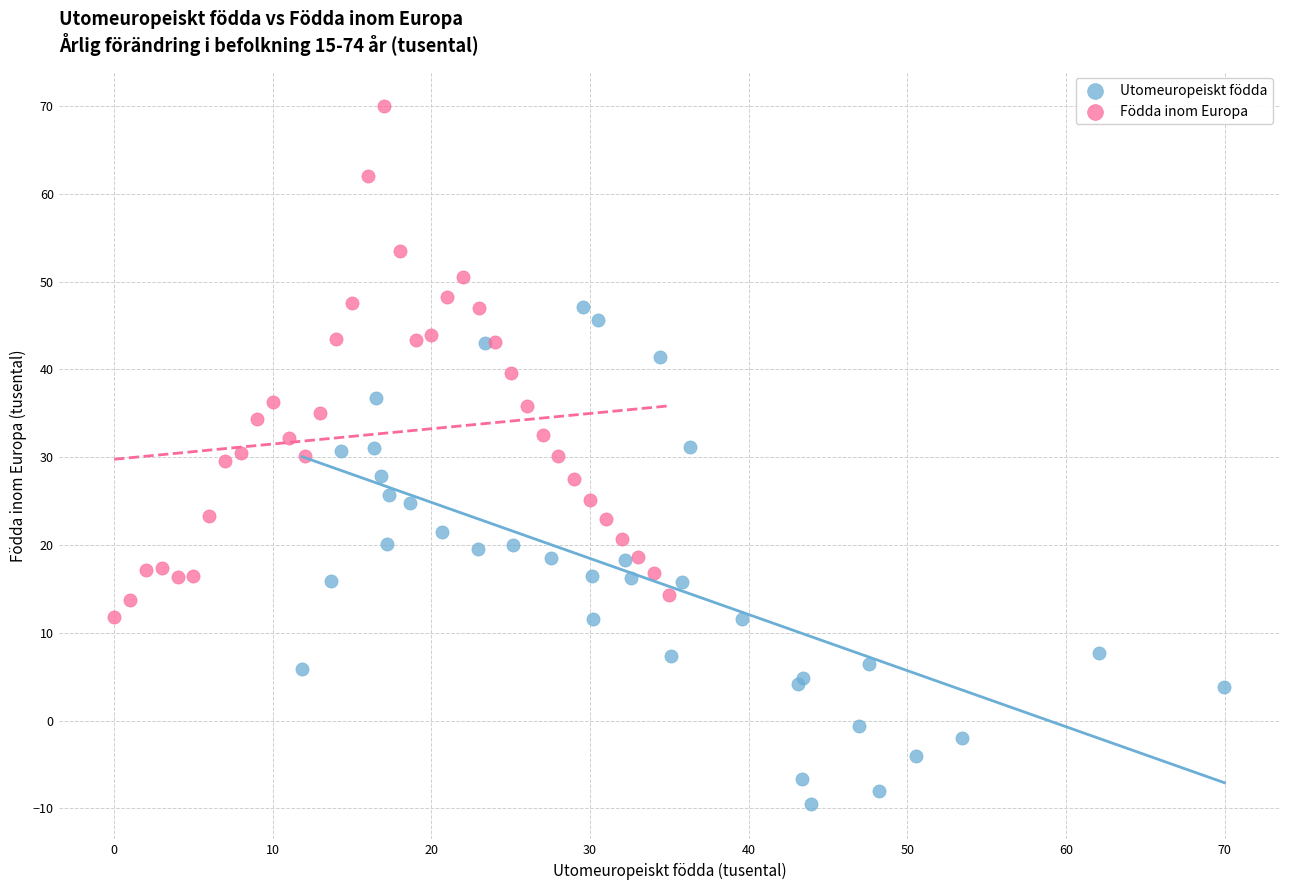

Which series reaches the maximum Y coordinate?

Födda inom Europa